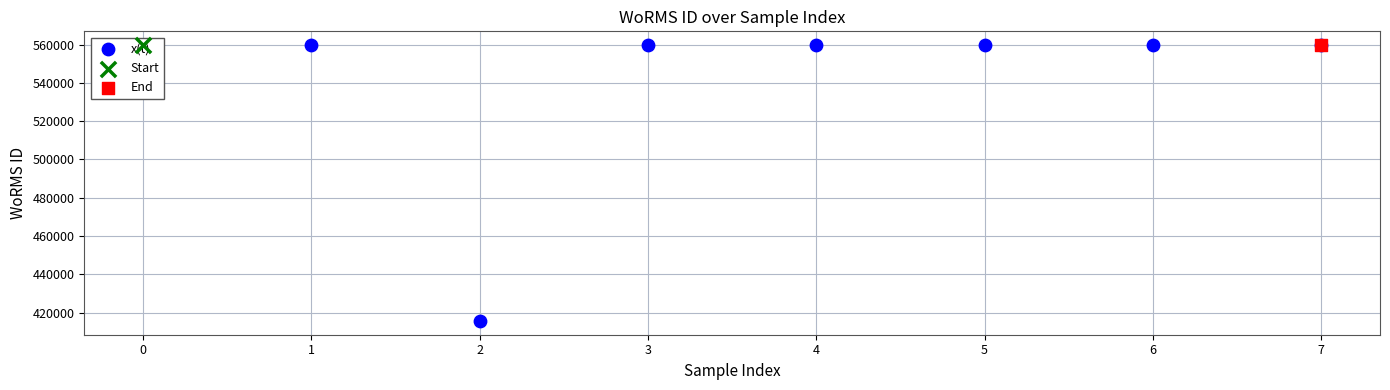

Between 4 and 7, which is larger?

4